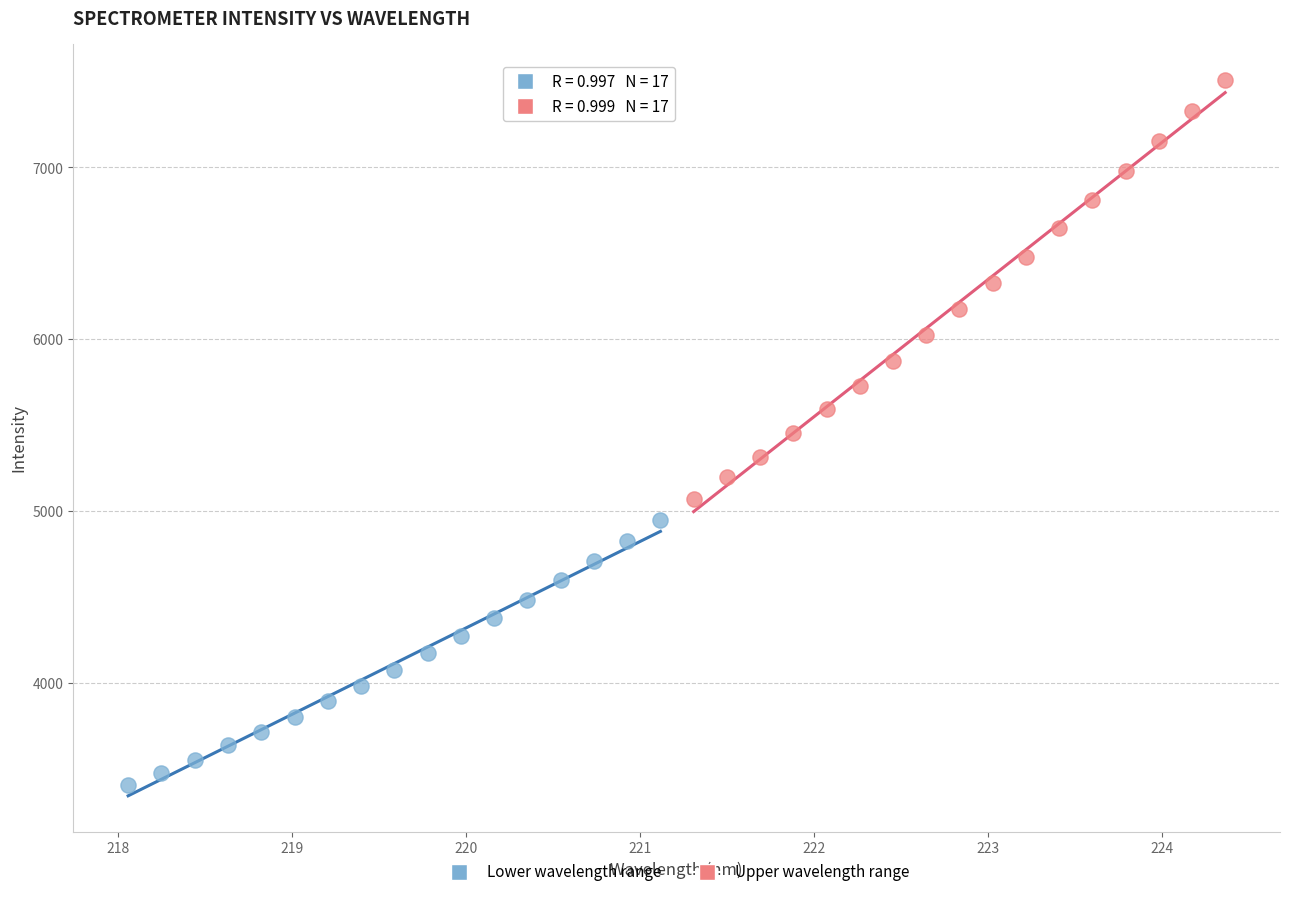

Which series reaches the minimum Y coordinate?

Lower wavelength range